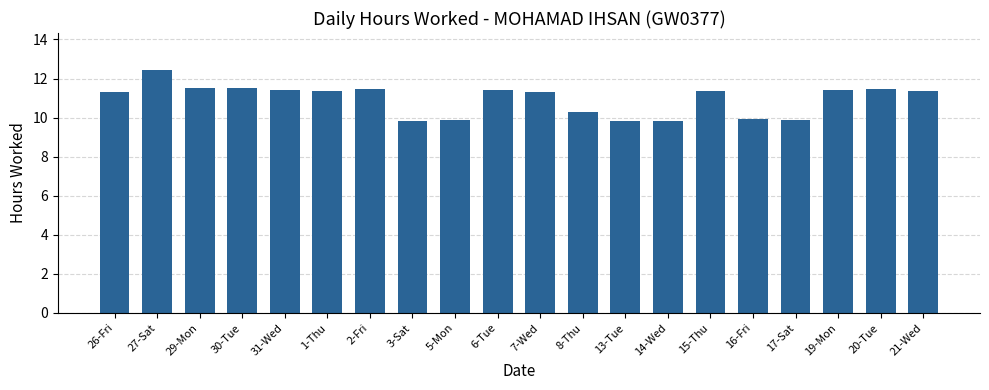

What position from the left is 14-Wed?

14